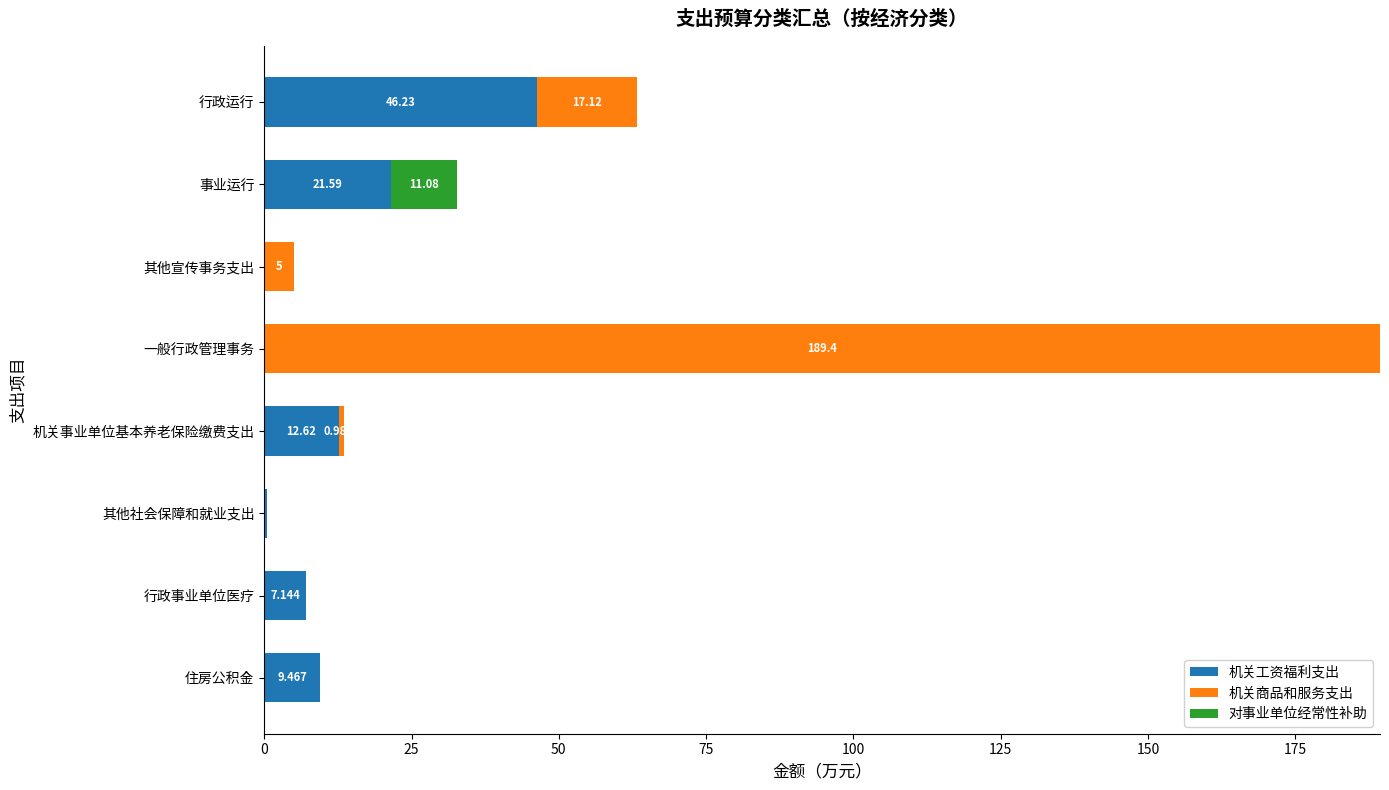

At which category is the sum across all series the highest?

一般行政管理事务